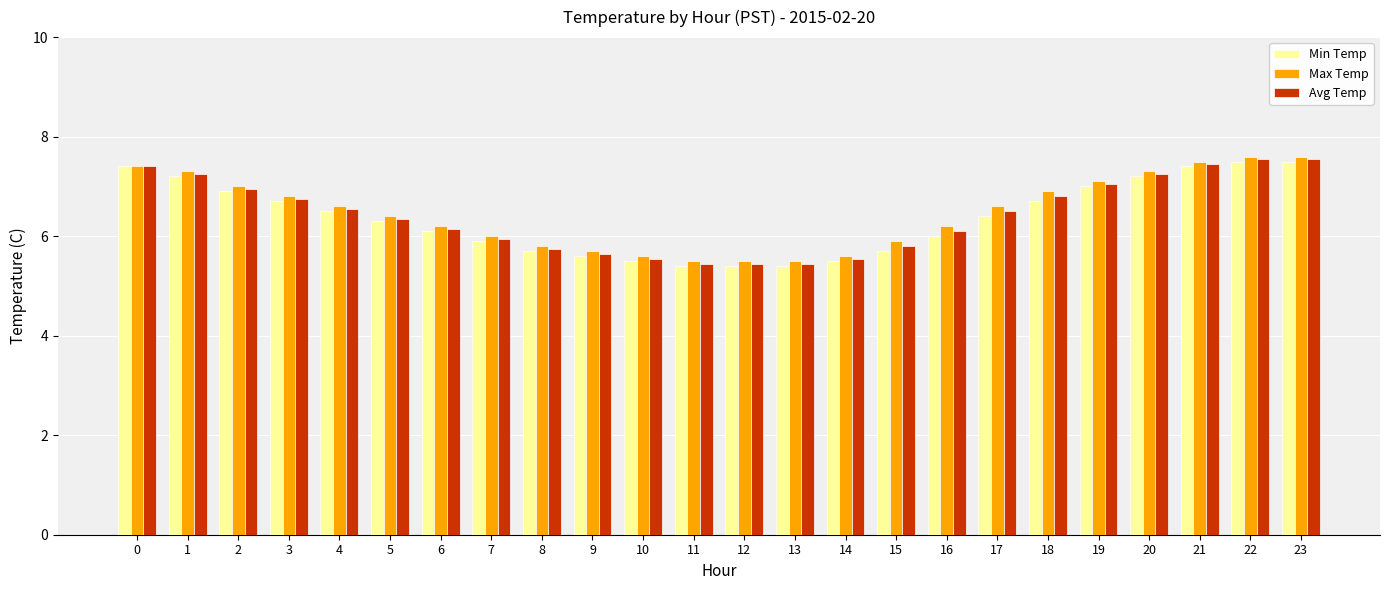

True or false: Min Temp has a value of 6.7 at 3.

True